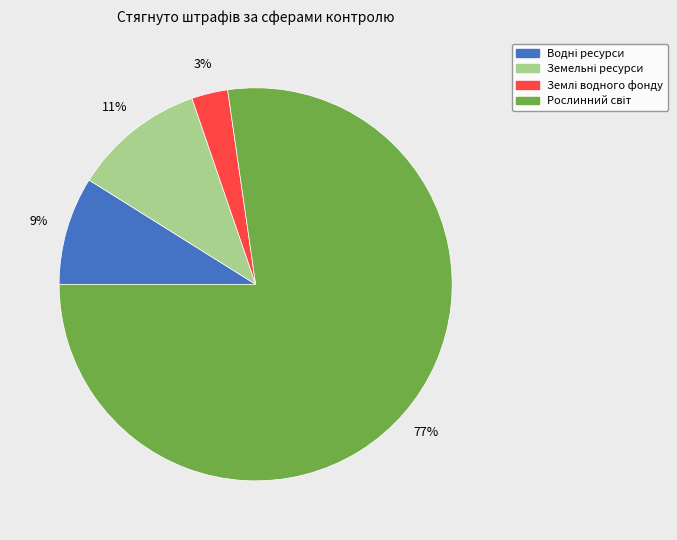

To the nearest percent, what is the difference between the largest and smallest slice percentages?

74%